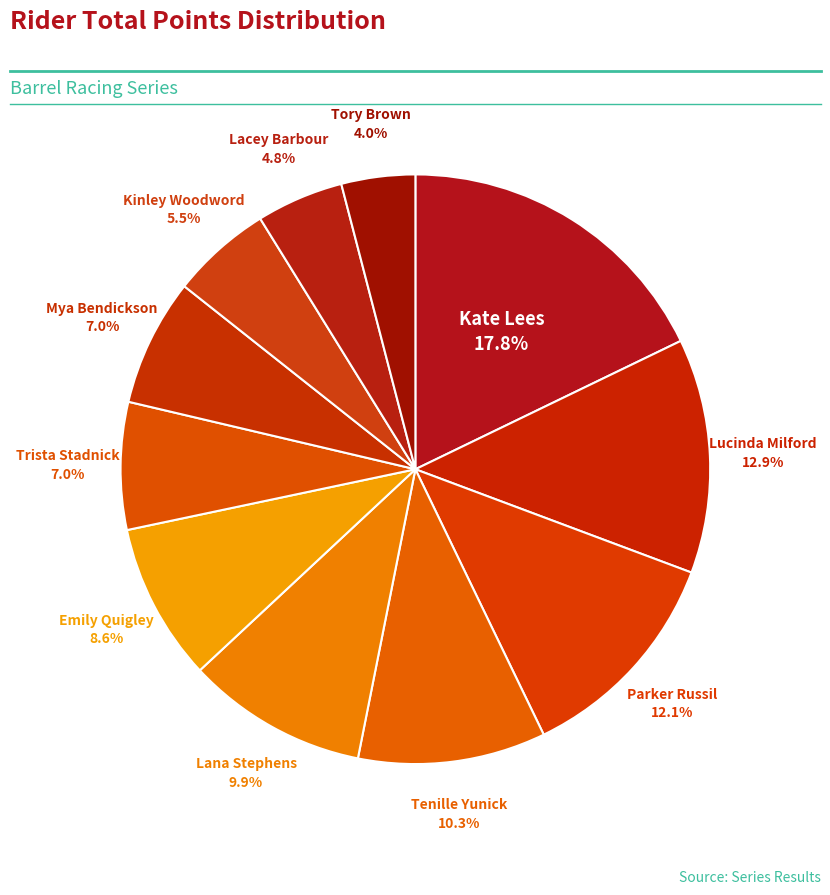

Does Lucinda Milford account for over 50% of the chart?

No